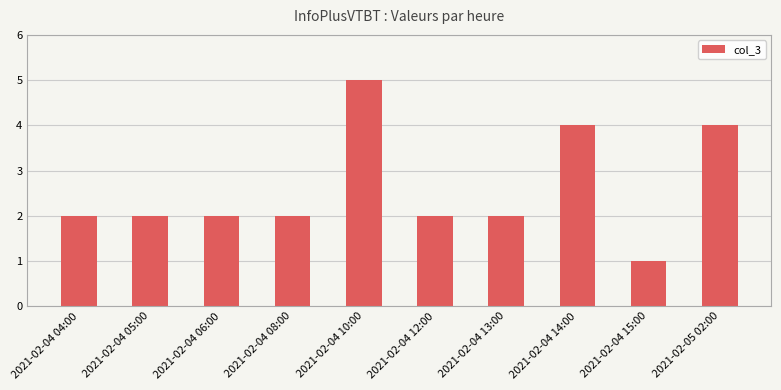

What is the difference between the second highest and minimum values?

3